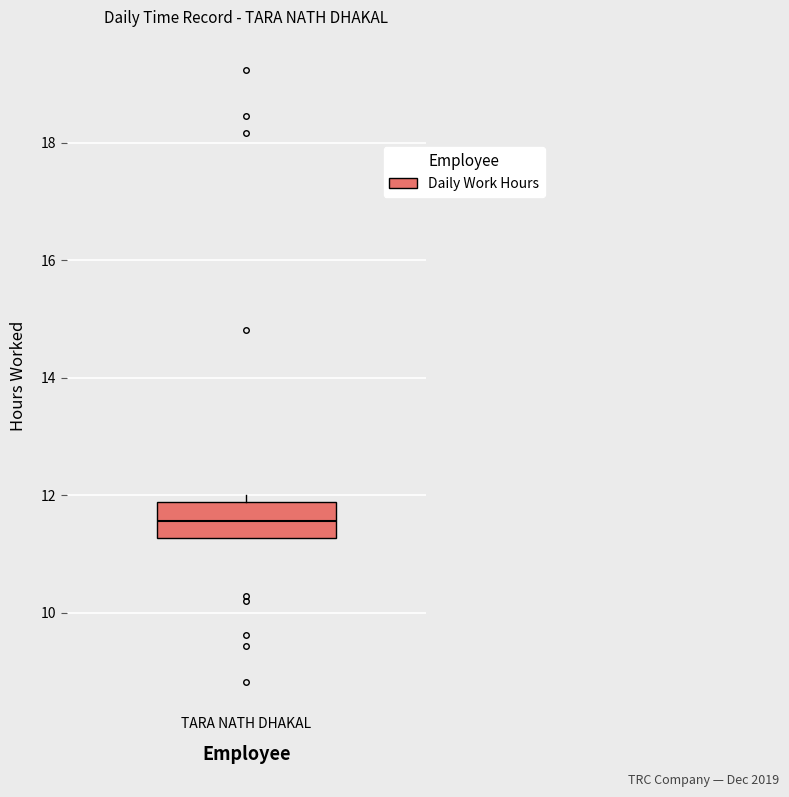

Where does the median line of the box for TARA NATH DHAKAL sit on the y-axis? The values are not printed on the chart, so give them approximately, as read against the axis.

11.6